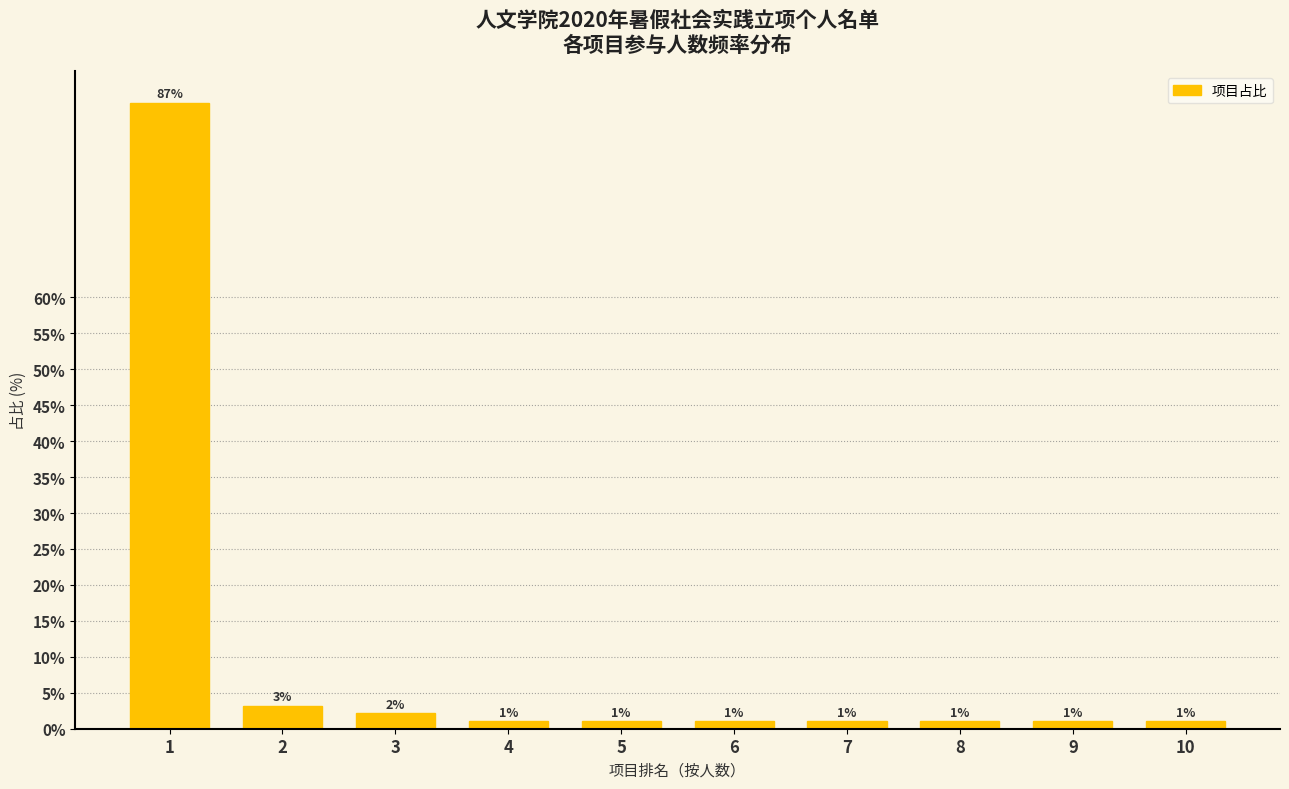

Are the bars horizontal?

No